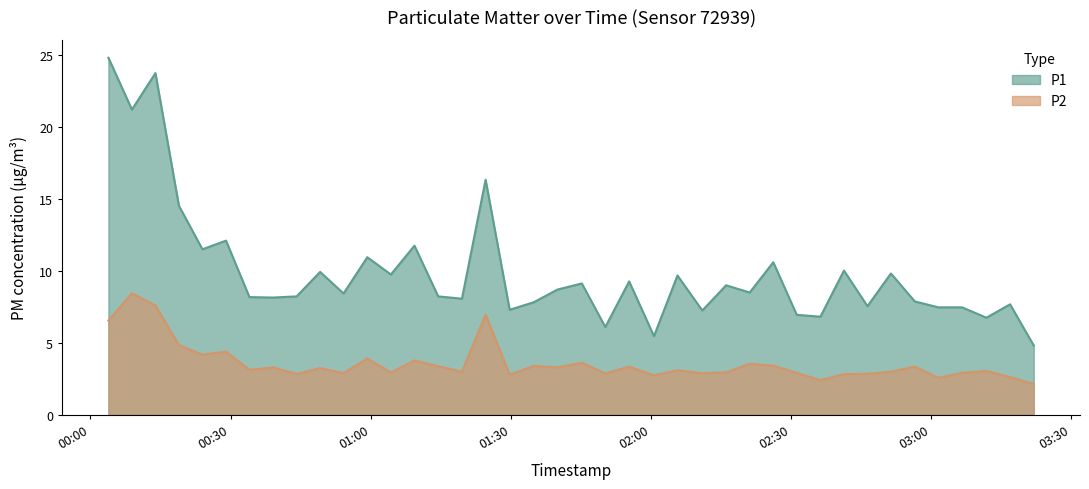

True or false: P1 and P2 cross at least once.

False